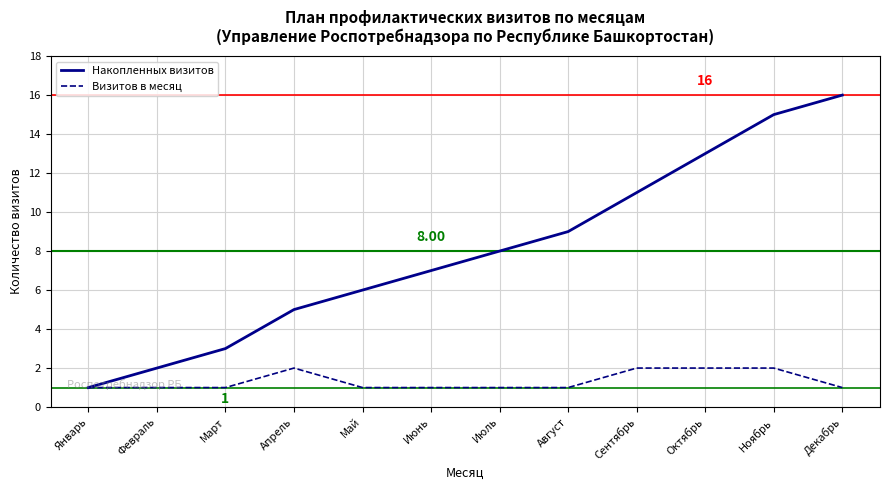

Where is Накопленных визитов nearest to the value 8?

Июль